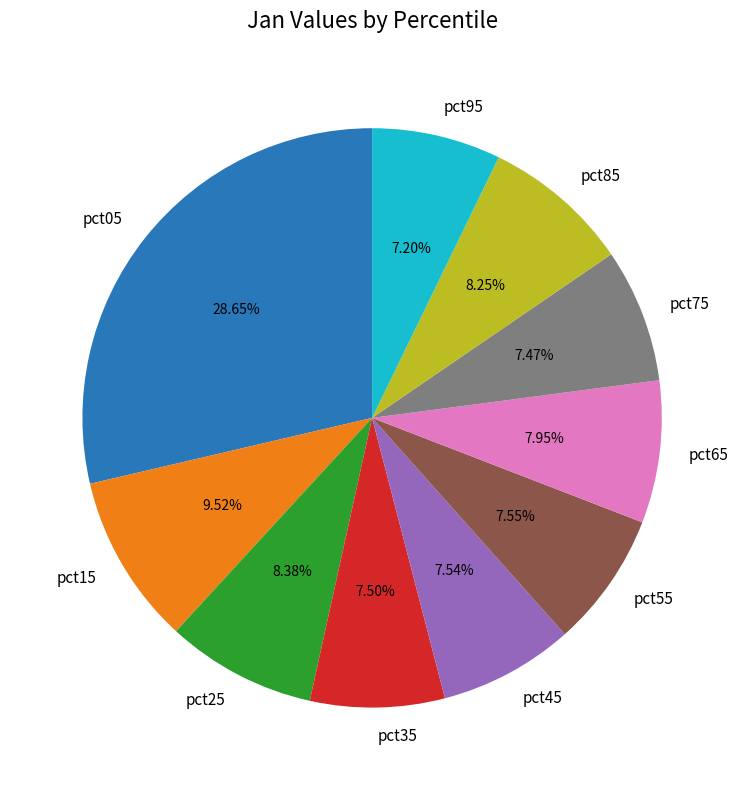

What percentage is the pct05 slice, to the nearest percent?

29%